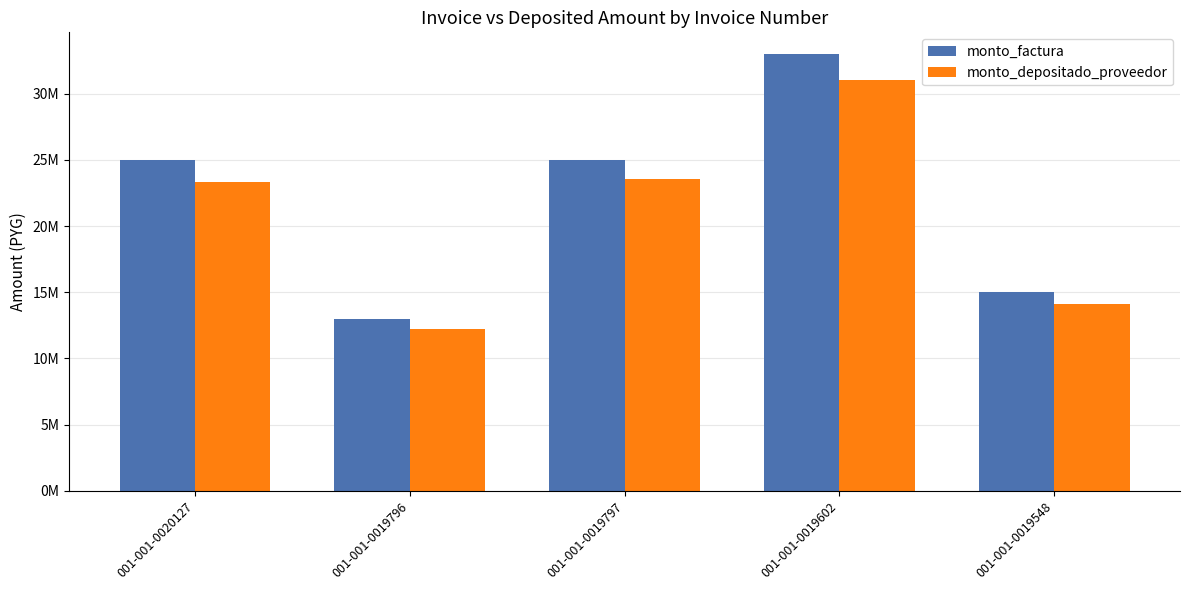

The value of monto_factura at 001-001-0019796 is 4581682. True or false?

False